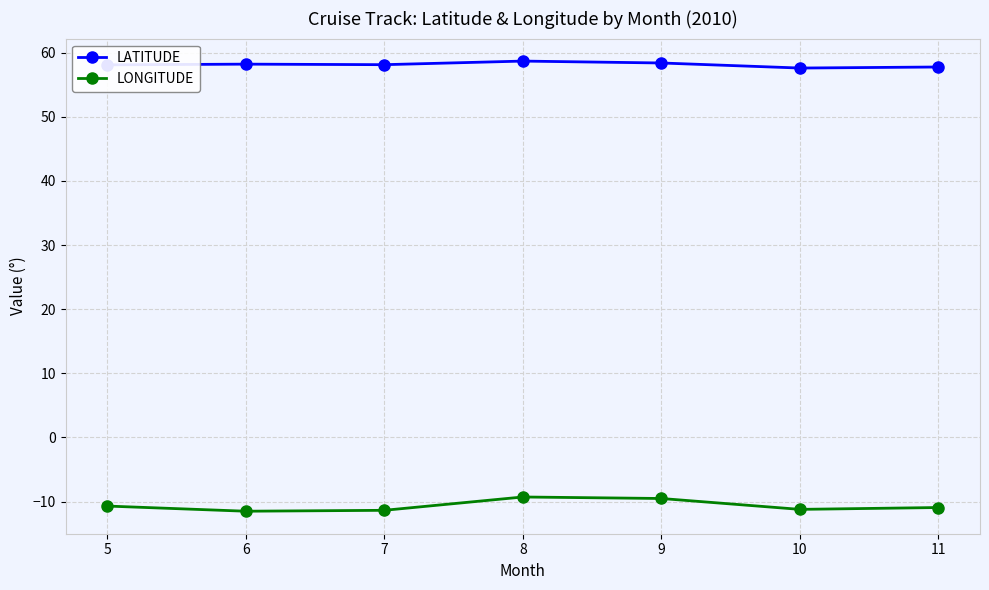

What is the difference between the maximum and second lowest values in the LONGITUDE series?

2.1